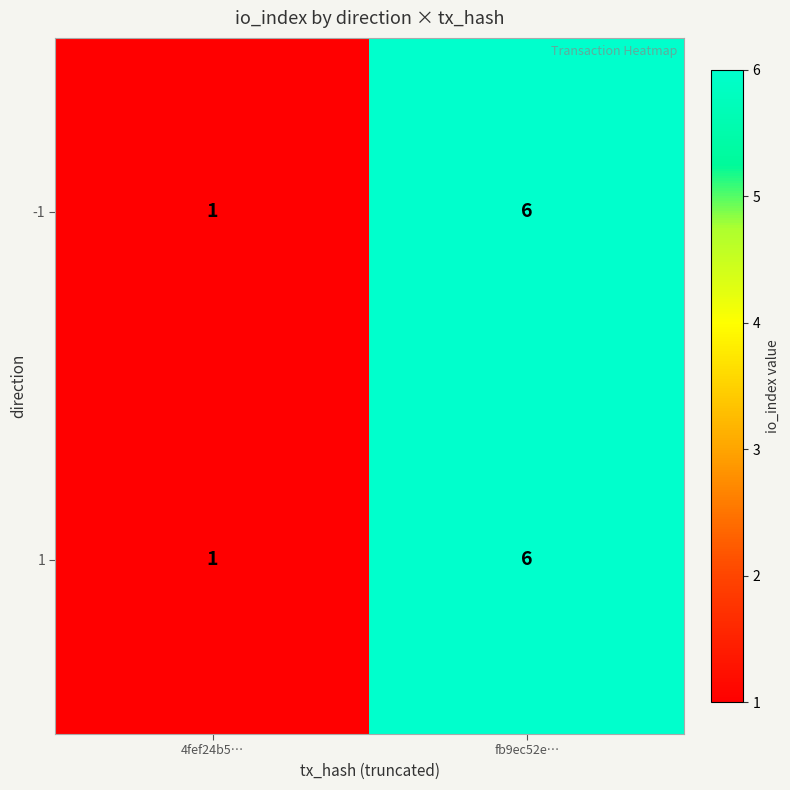

How many data points does each series have?

2